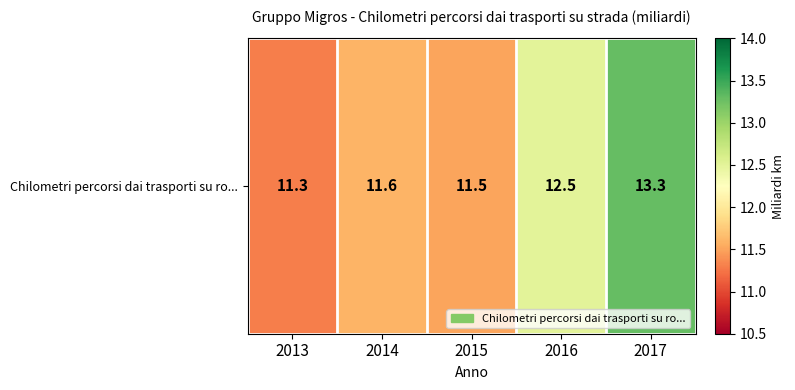

What is the greatest value displayed?

13.3